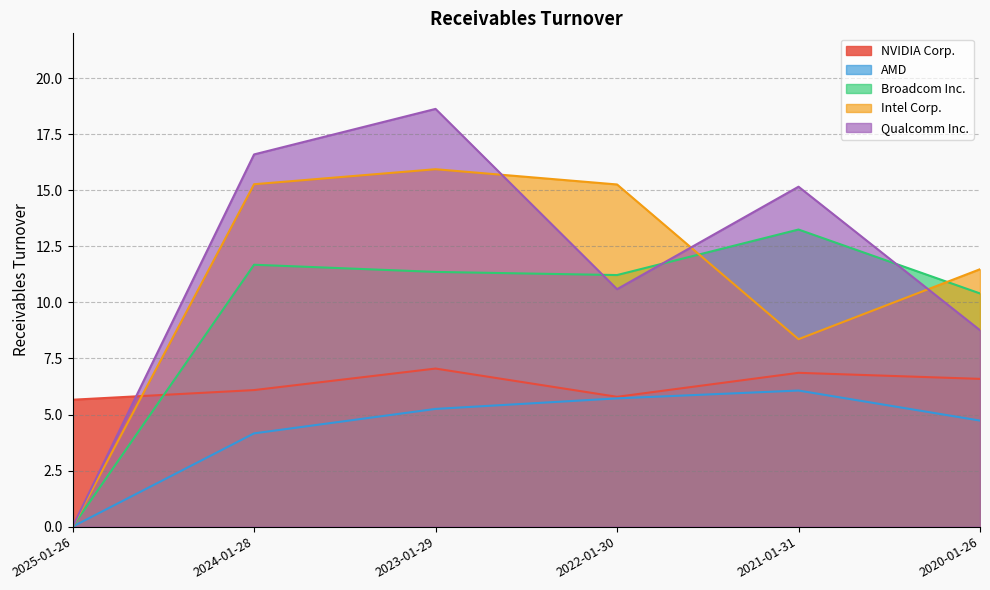

True or false: NVIDIA Corp. has a value of 9.8 at 2022-01-30.

False